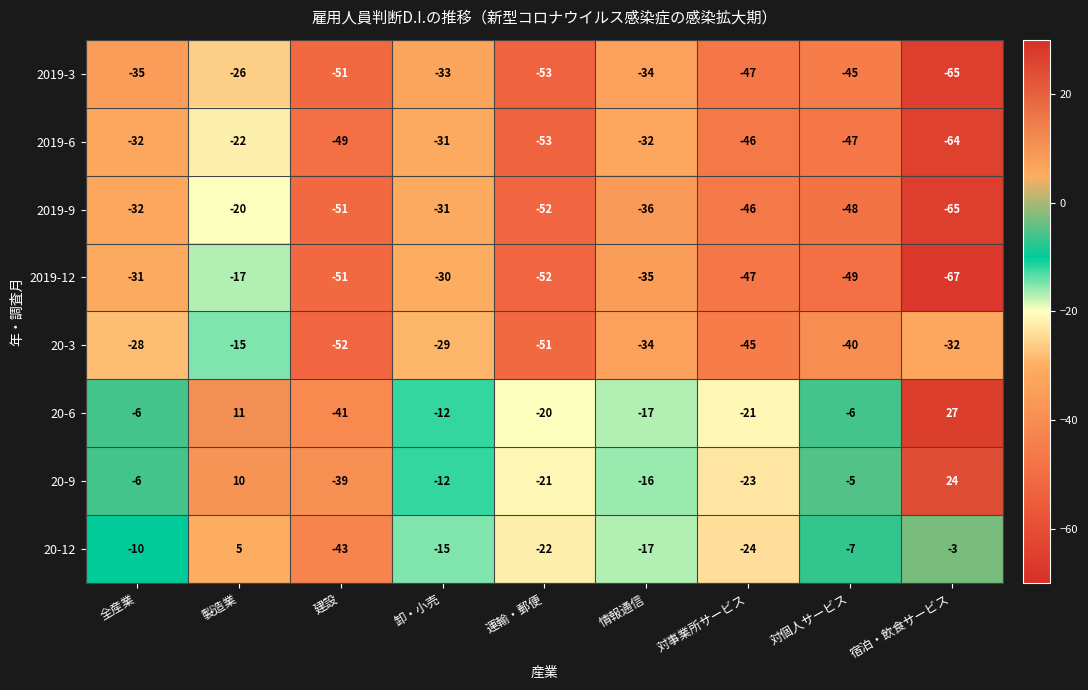

List the series in order of their peak value, lowest first.

2019-3, 2019-6, 2019-9, 2019-12, 20-3, 20-12, 20-9, 20-6